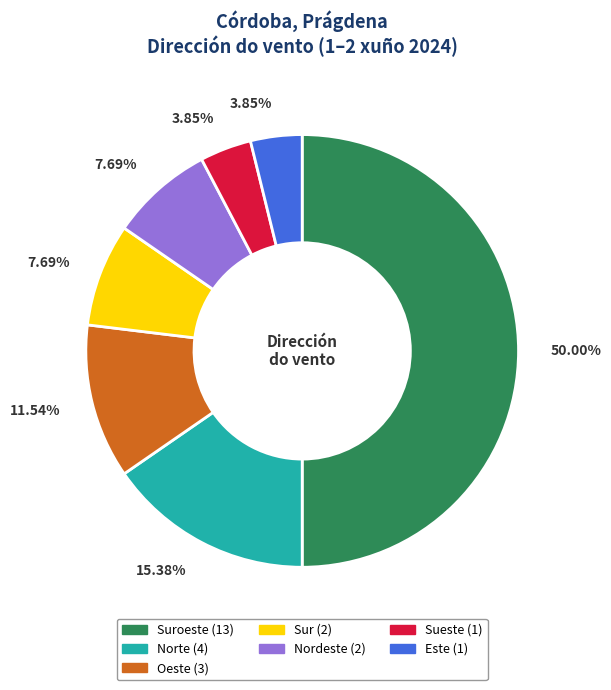

How many segments does this pie chart have?

7